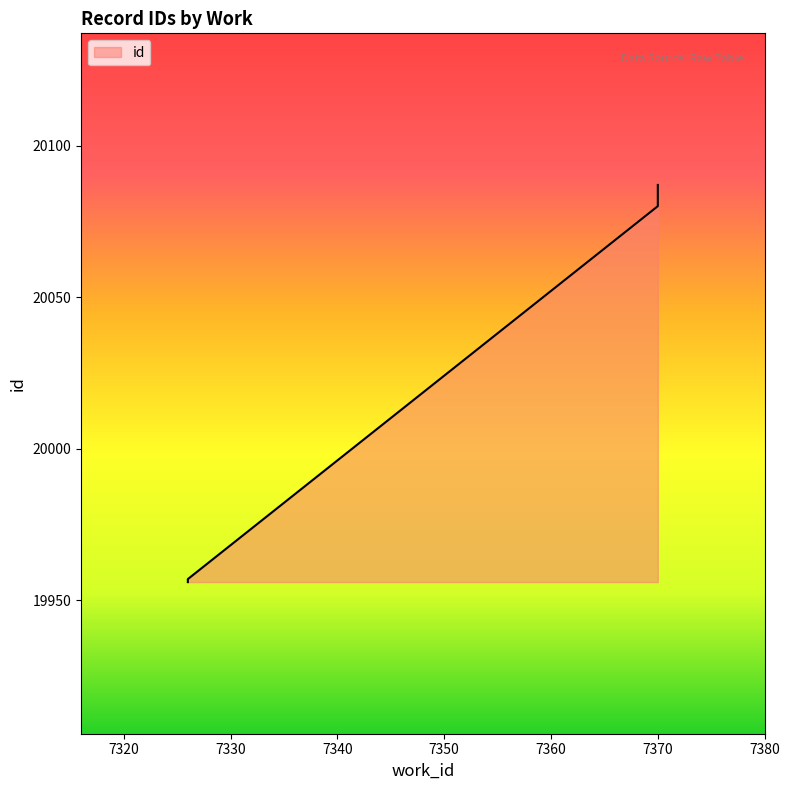

What is the value of the 4th point from the left?

20080